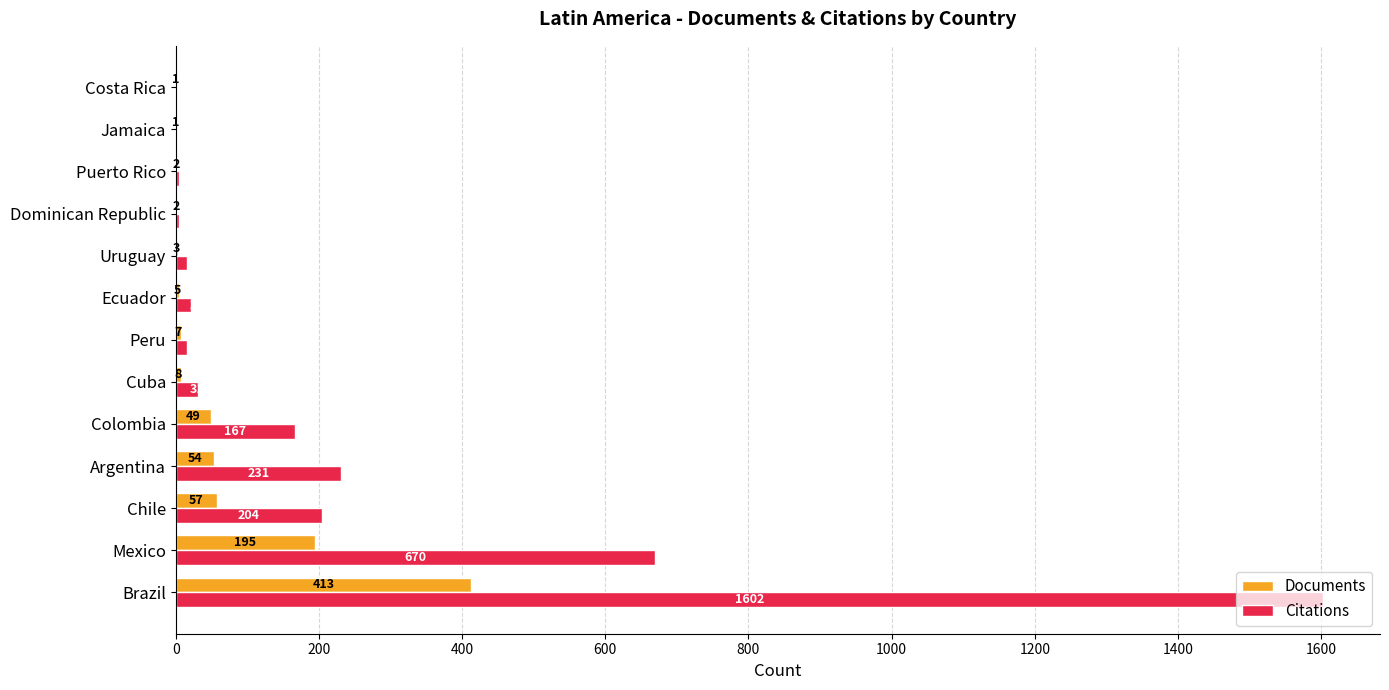

Which series has the widest spread of values?

Citations